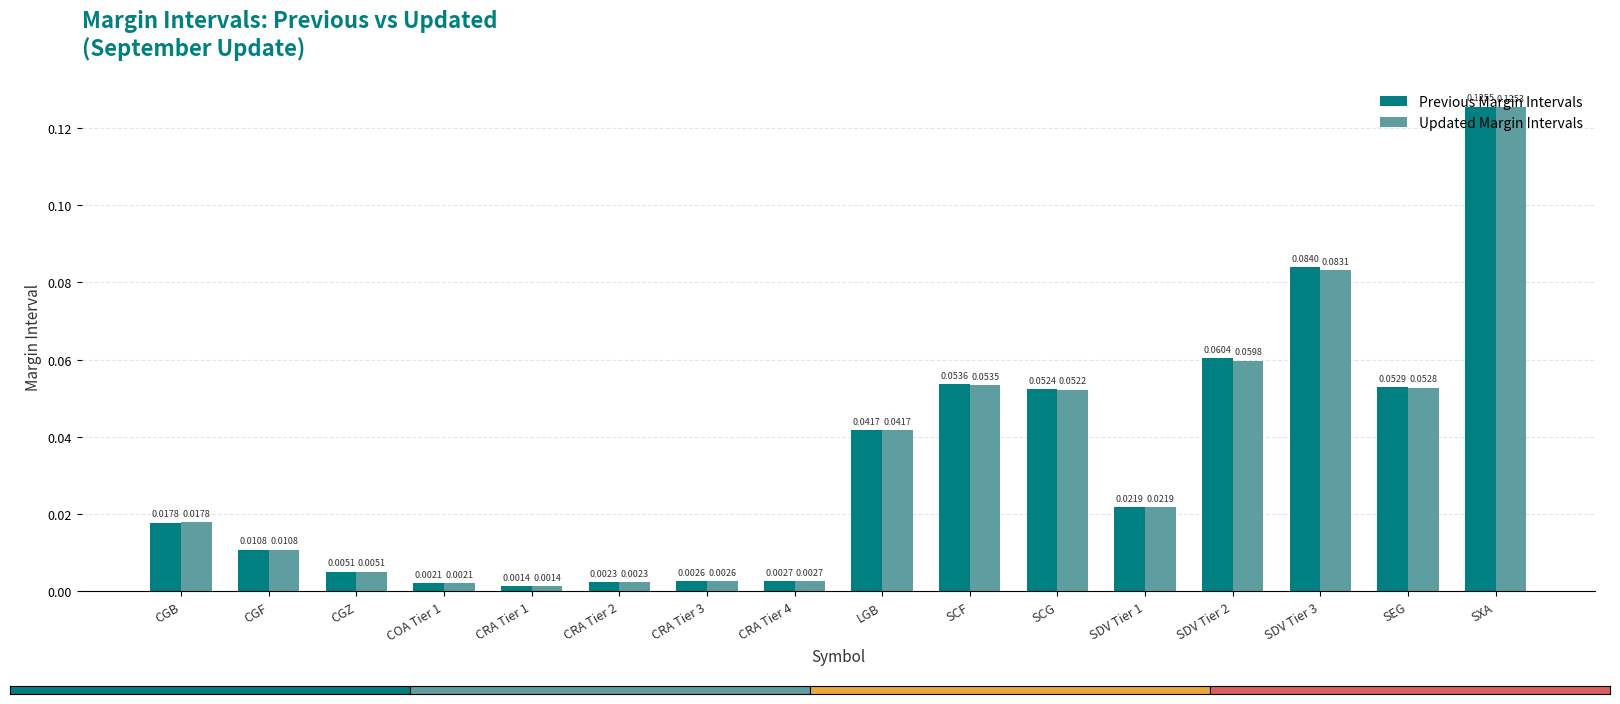

Which label corresponds to the largest value in the chart?

SXA